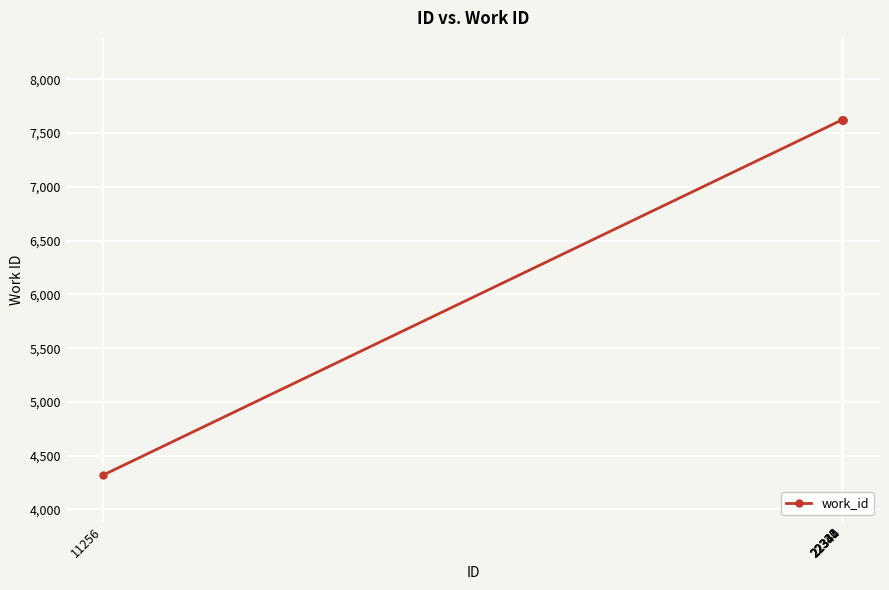

What is the difference between the maximum and minimum values?

3303